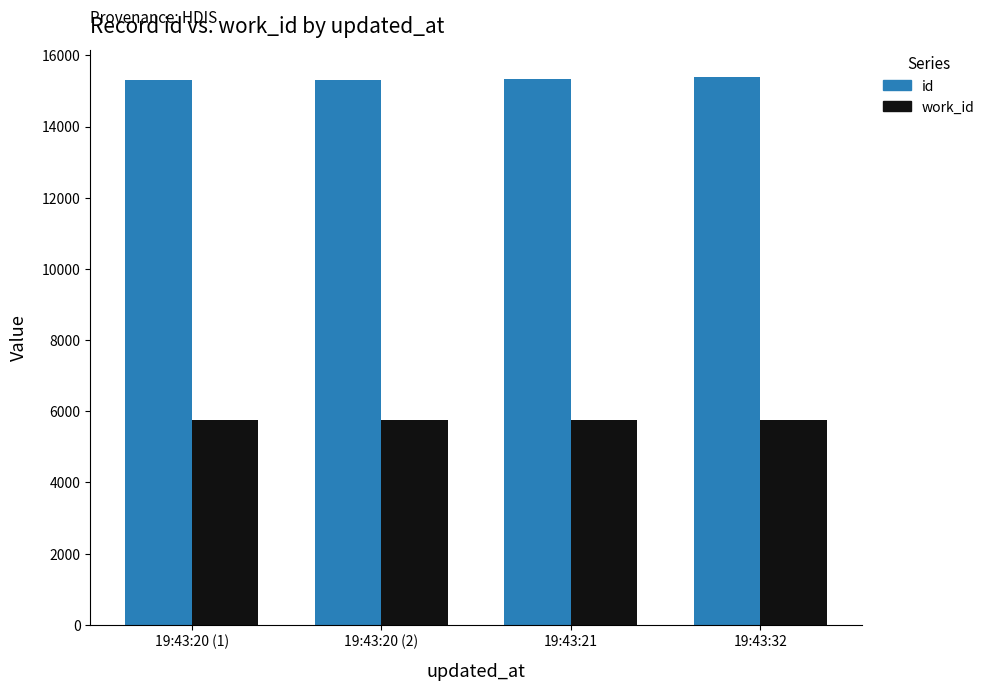

What is the value of the id bar at the 2nd from the left?

15320